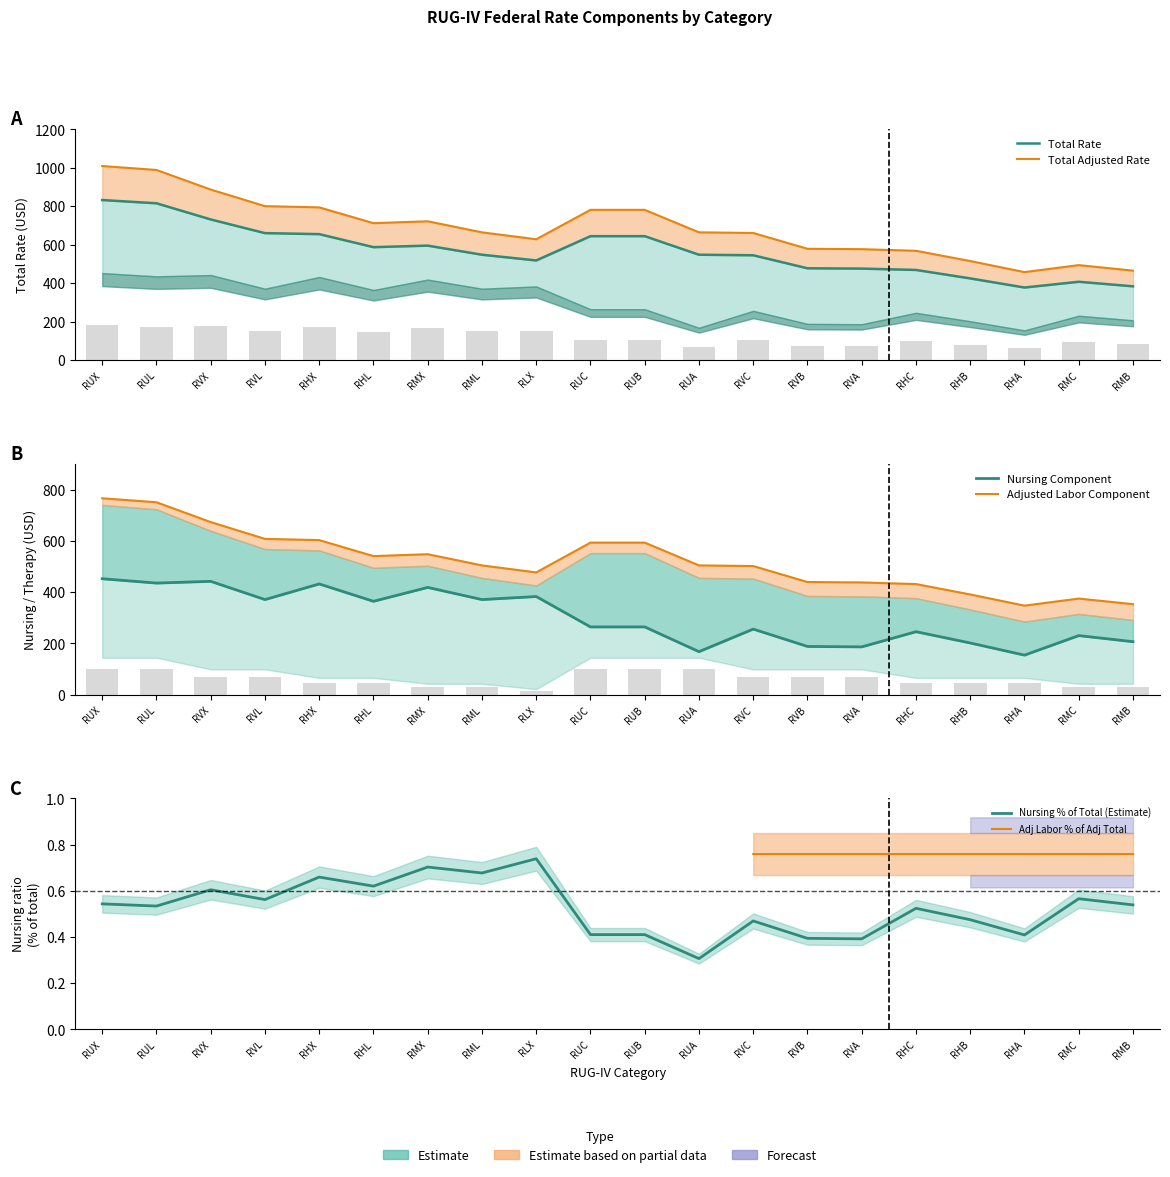

What is the minimum value for Adjusted Labor Component?

347.0